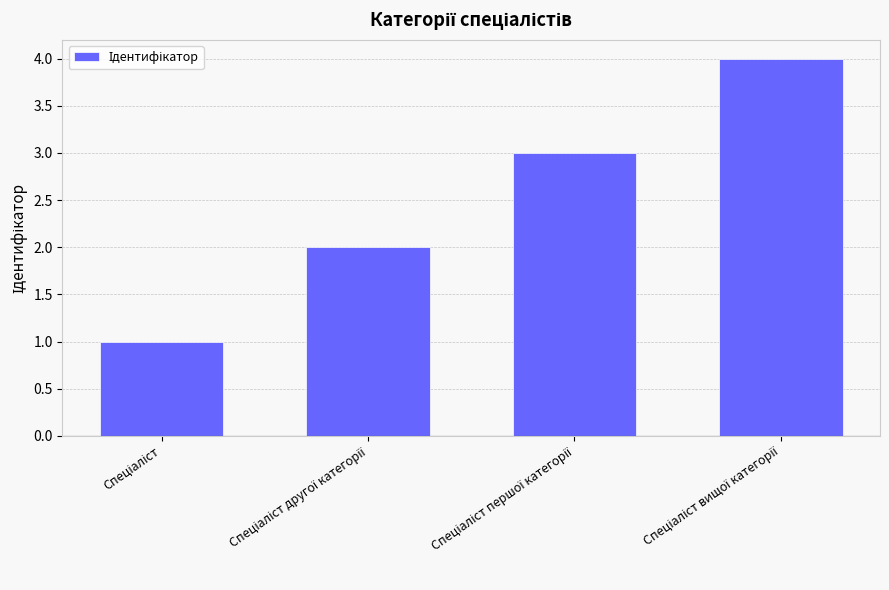

What is the maximum value shown in the chart?

4